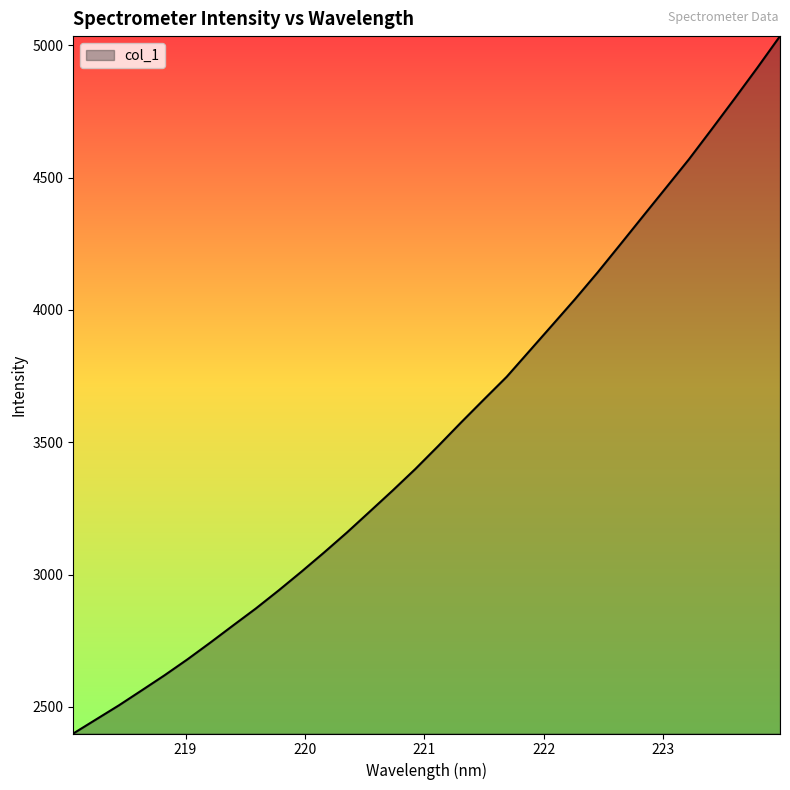

What is the difference between the maximum and minimum values?

2634.9